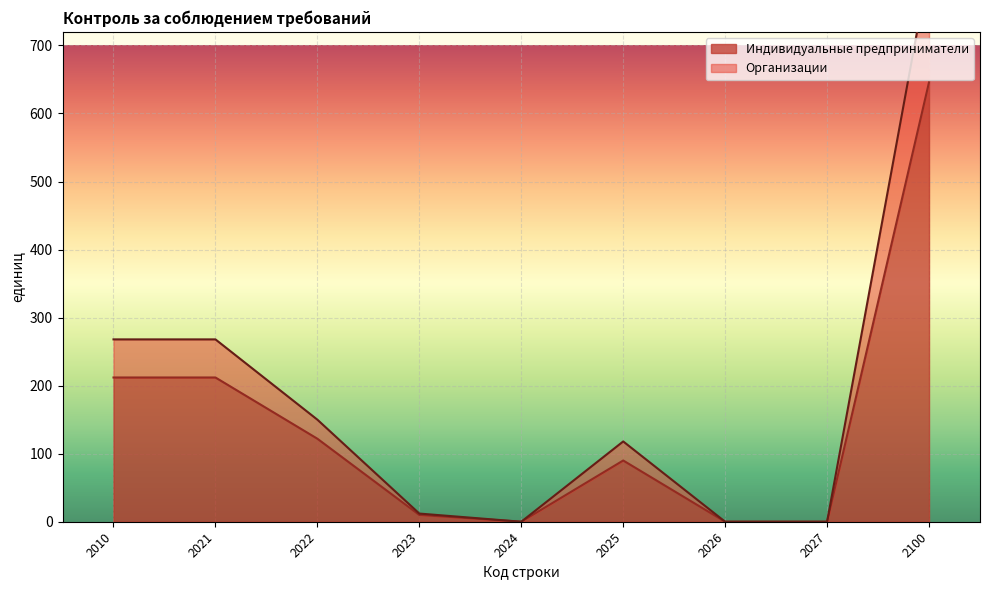

How many series are shown in this chart?

2